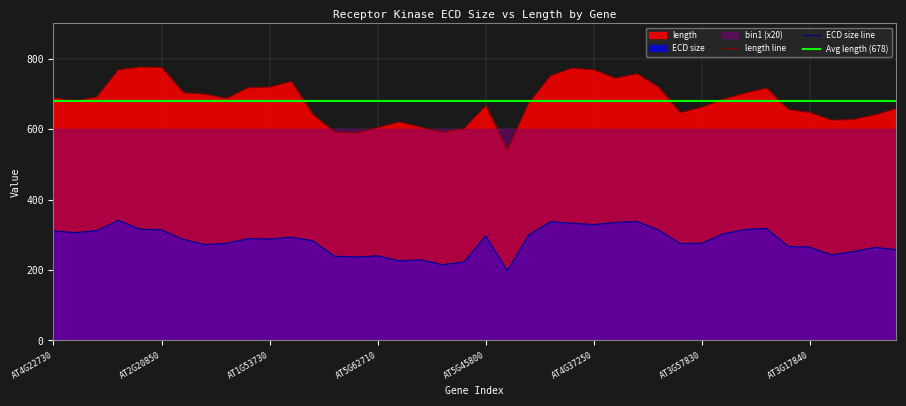

Is it true that ECD size equals 104 at AT3G02880?

False